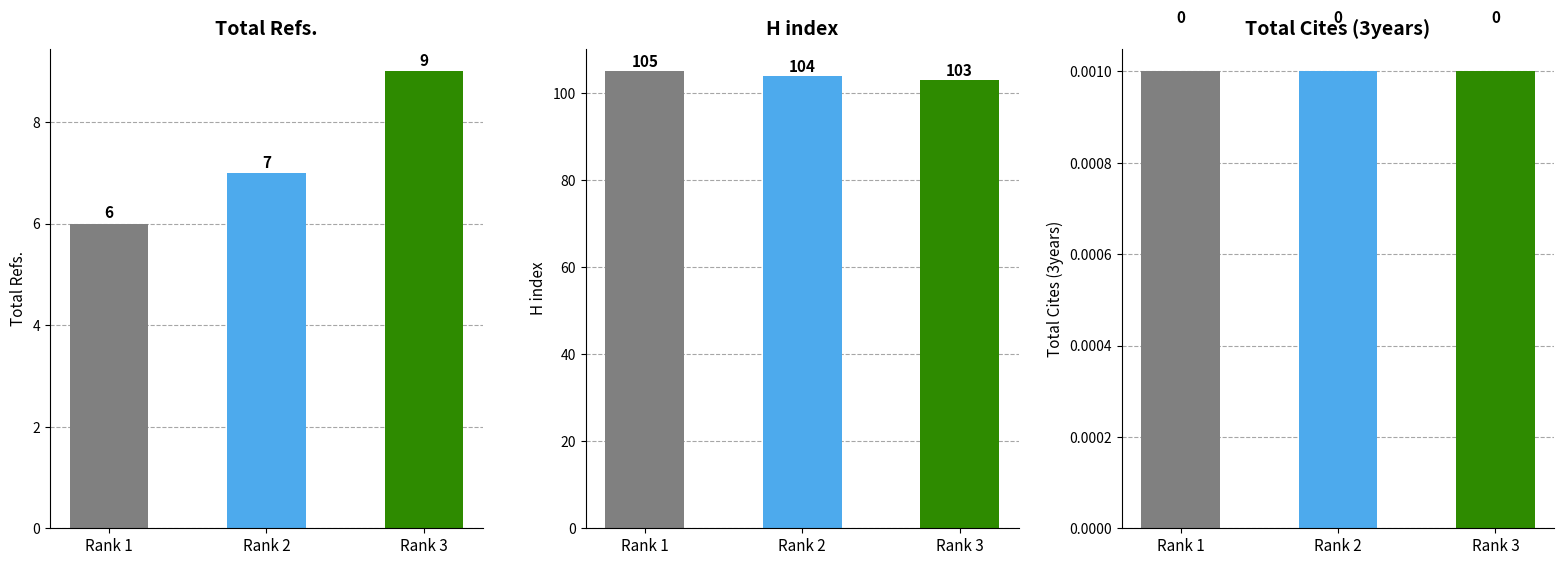

Where is Total Refs. nearest to the value 7?

Rank 2